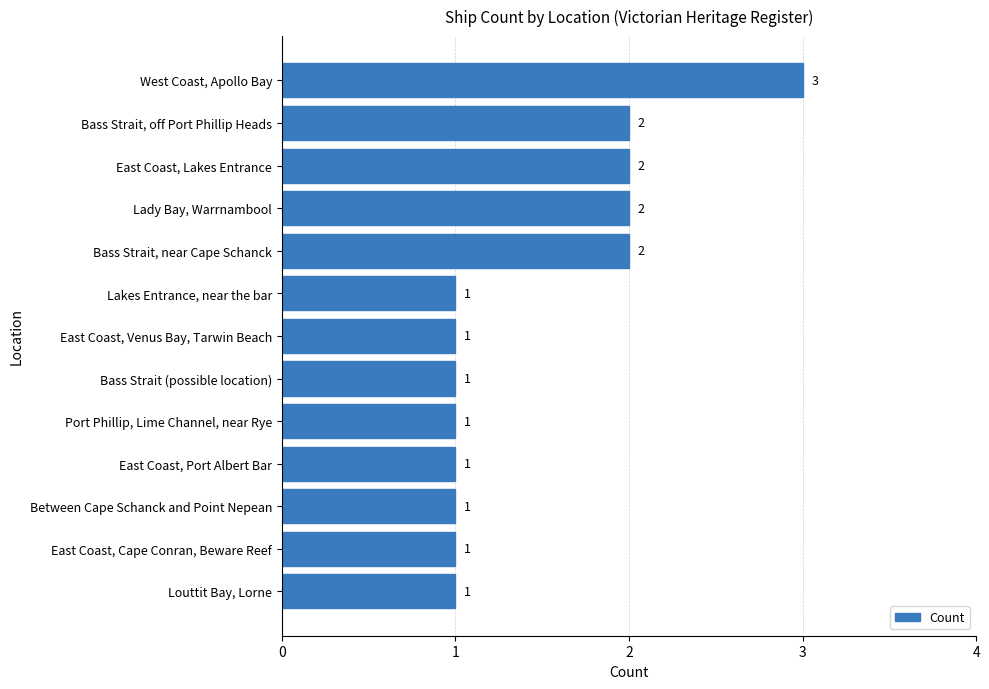

How many data points are above 1?

5